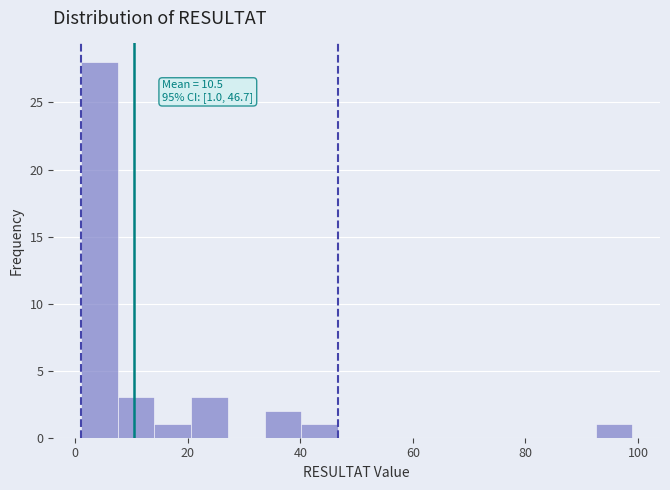

Read against the x-axis, roughly where is the centre of the tallest bar?

4